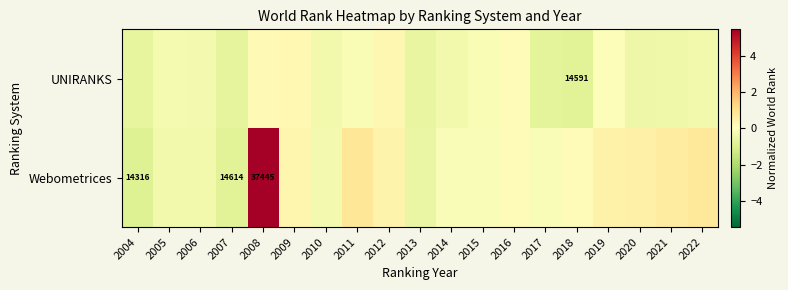

What is the difference between the maximum and minimum values in the Webometrices series?

6.4